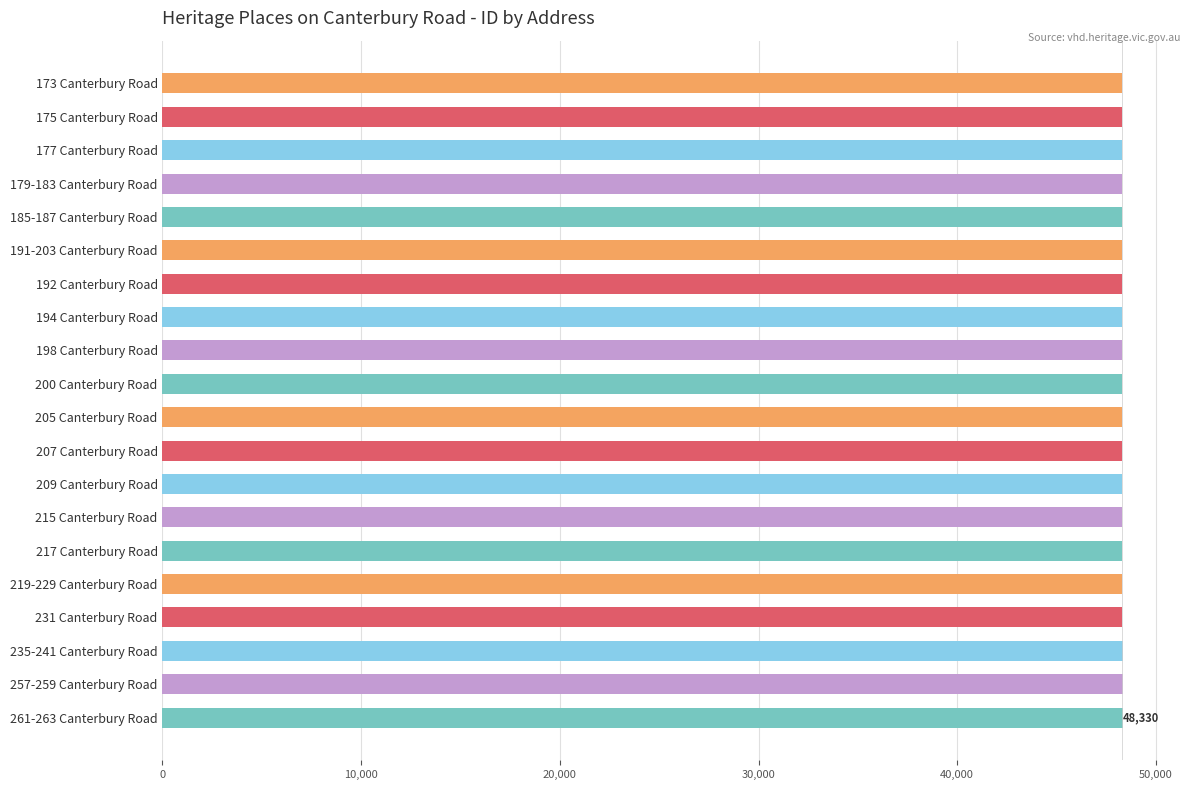

How many values are below 48309?

10